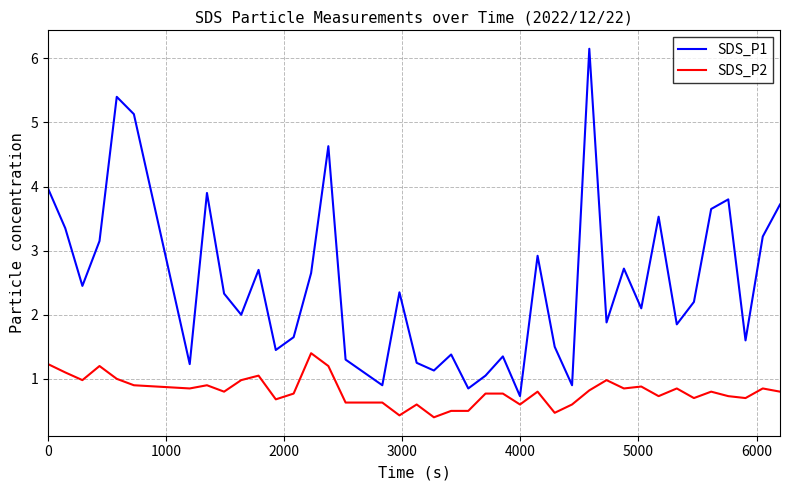

Which series has the widest spread of values?

SDS_P1